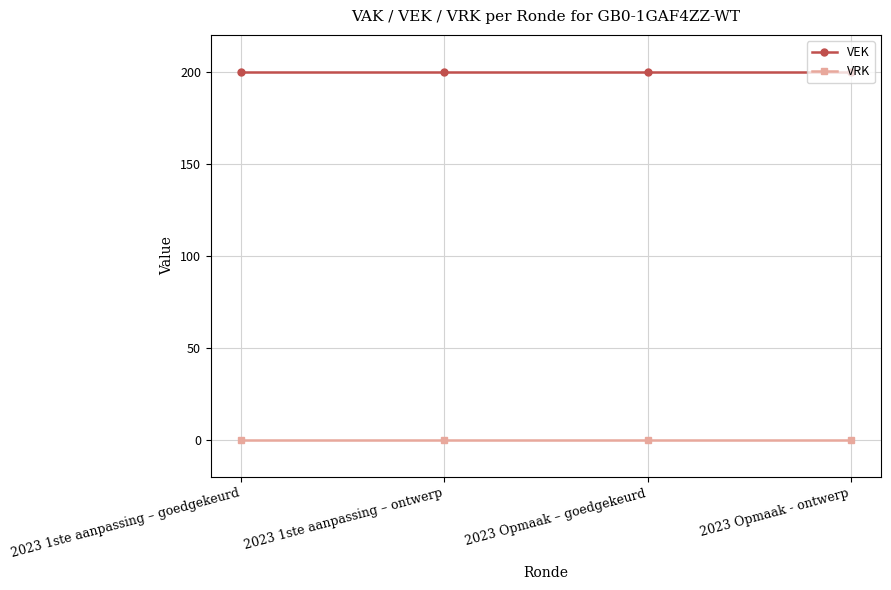

What is the spread (max minus min) of values at 2023 Opmaak – goedgekeurd?

200